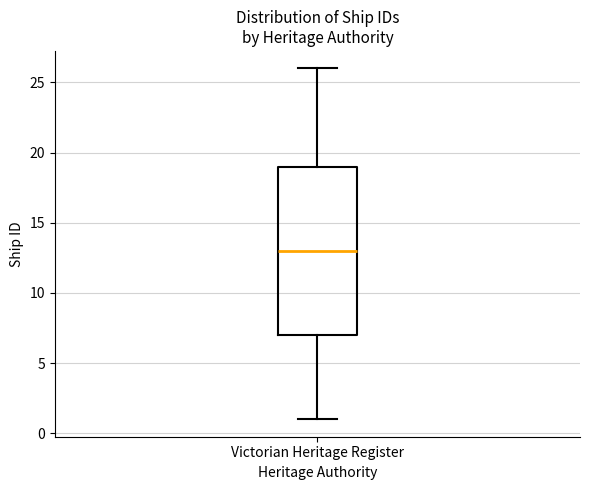

Where does the median line of the box for Victorian Heritage Register sit on the y-axis? The values are not printed on the chart, so give them approximately, as read against the axis.

13